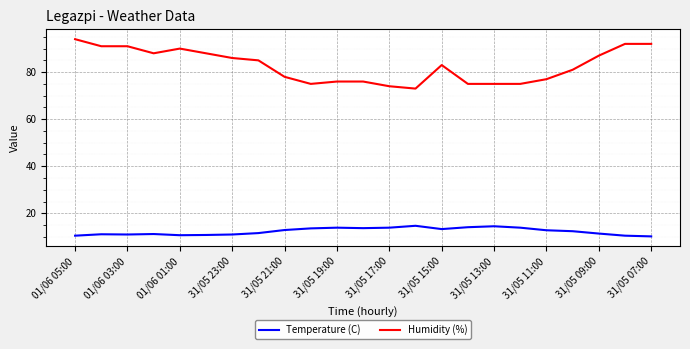

In Temperature (C), how many points are higher than both neighbors (excluding endpoints)?

5